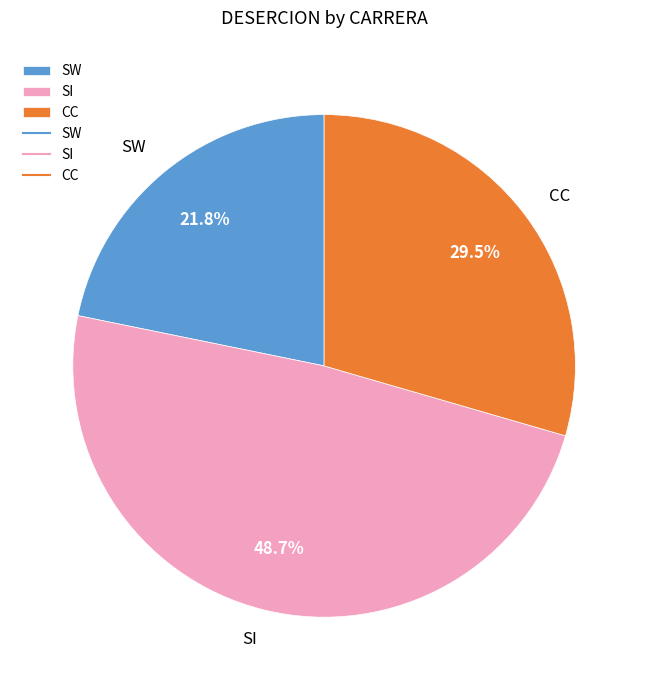

Between SI and CC, which is larger?

SI